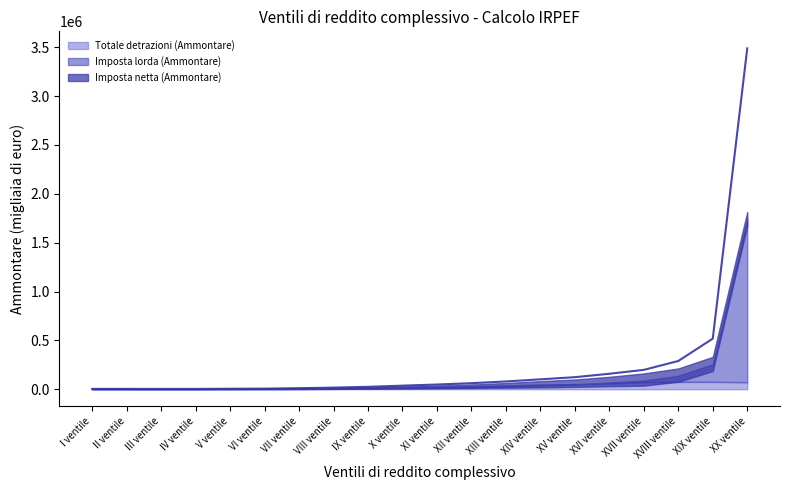

At which label does Imposta lorda (Ammontare) reach its minimum?

I ventile